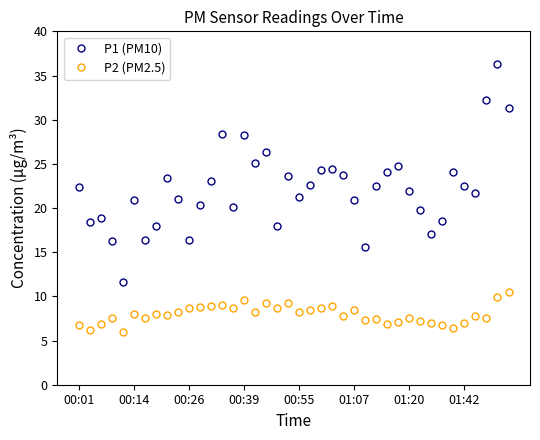

True or false: P2 (PM2.5) and P1 (PM10) cross at least once.

False